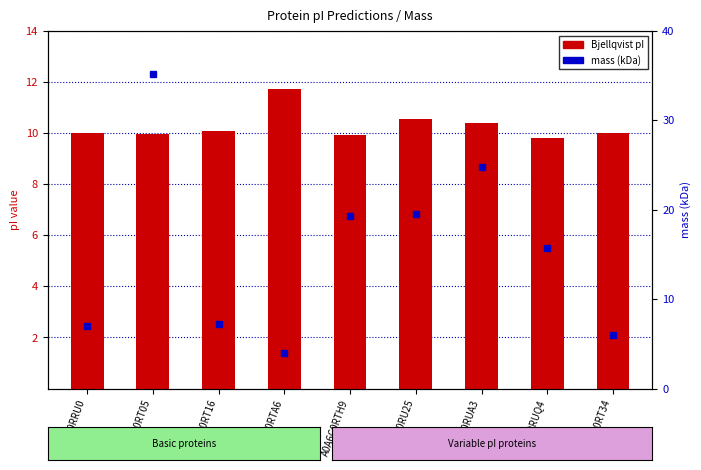

The value of Bjellqvist pI at A0A6C0RT05 is 10.0. True or false?

True